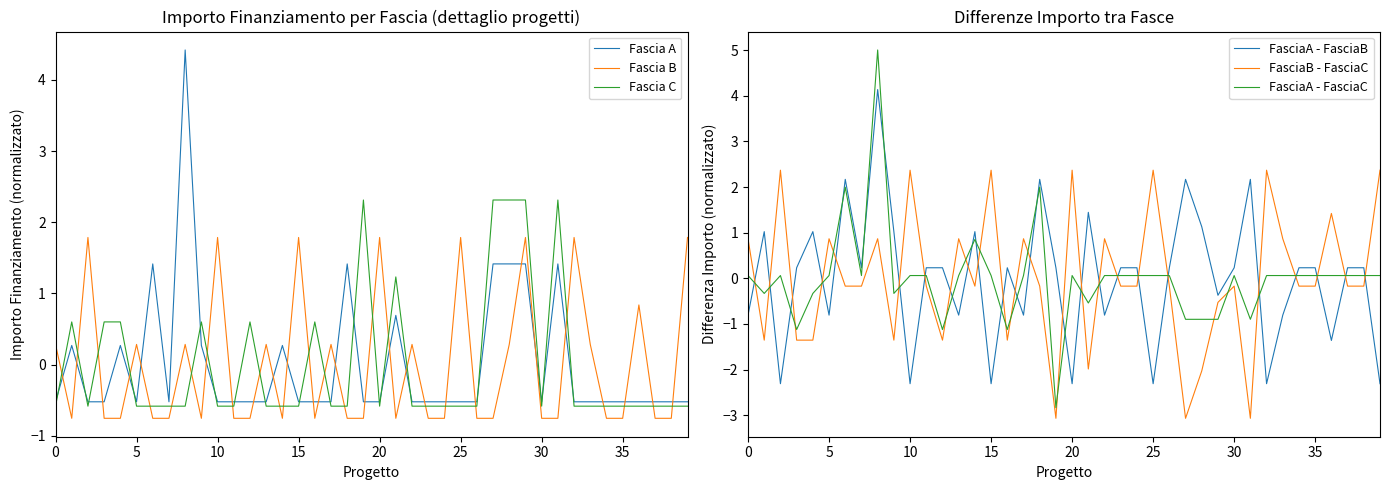

Is it true that Fascia A equals -0.5 at 17?

True